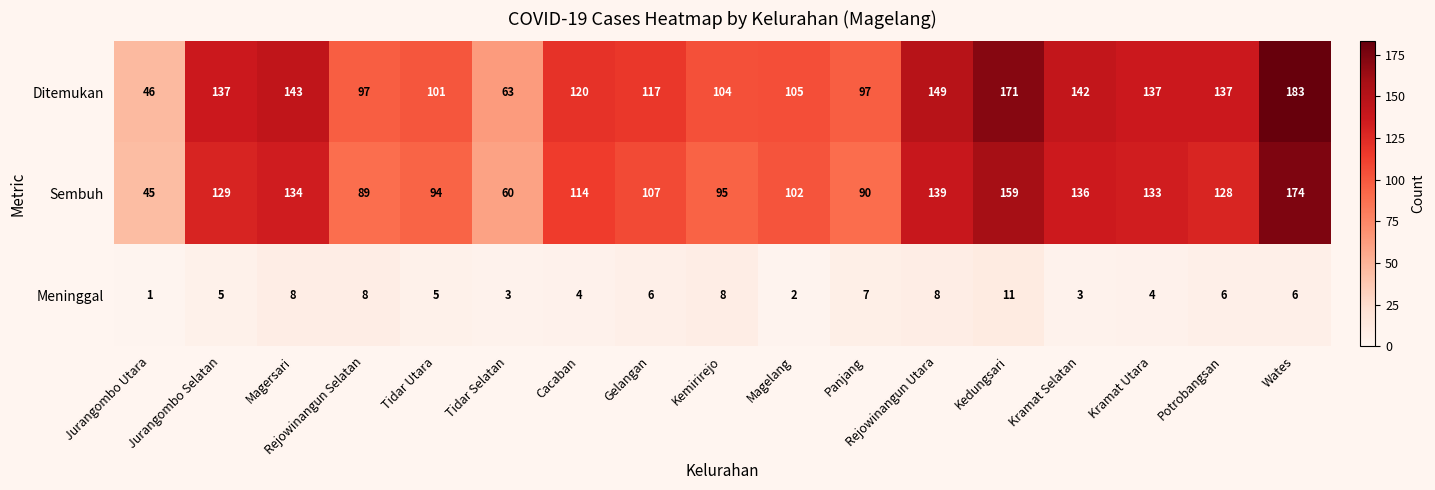

What is the difference between the second highest and second lowest values in the Sembuh series?

99